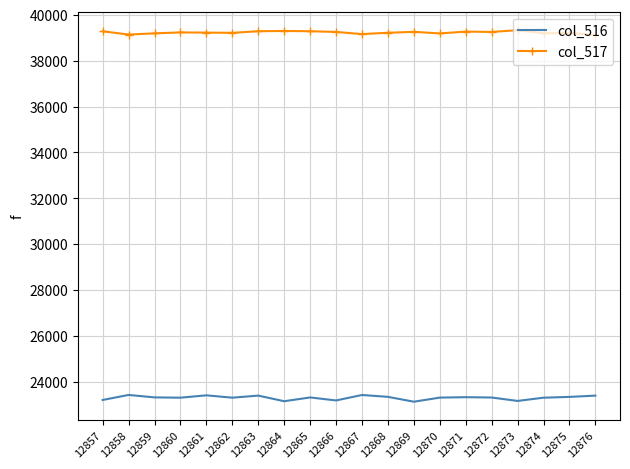

The value of col_516 at 12866 is 23190. True or false?

True